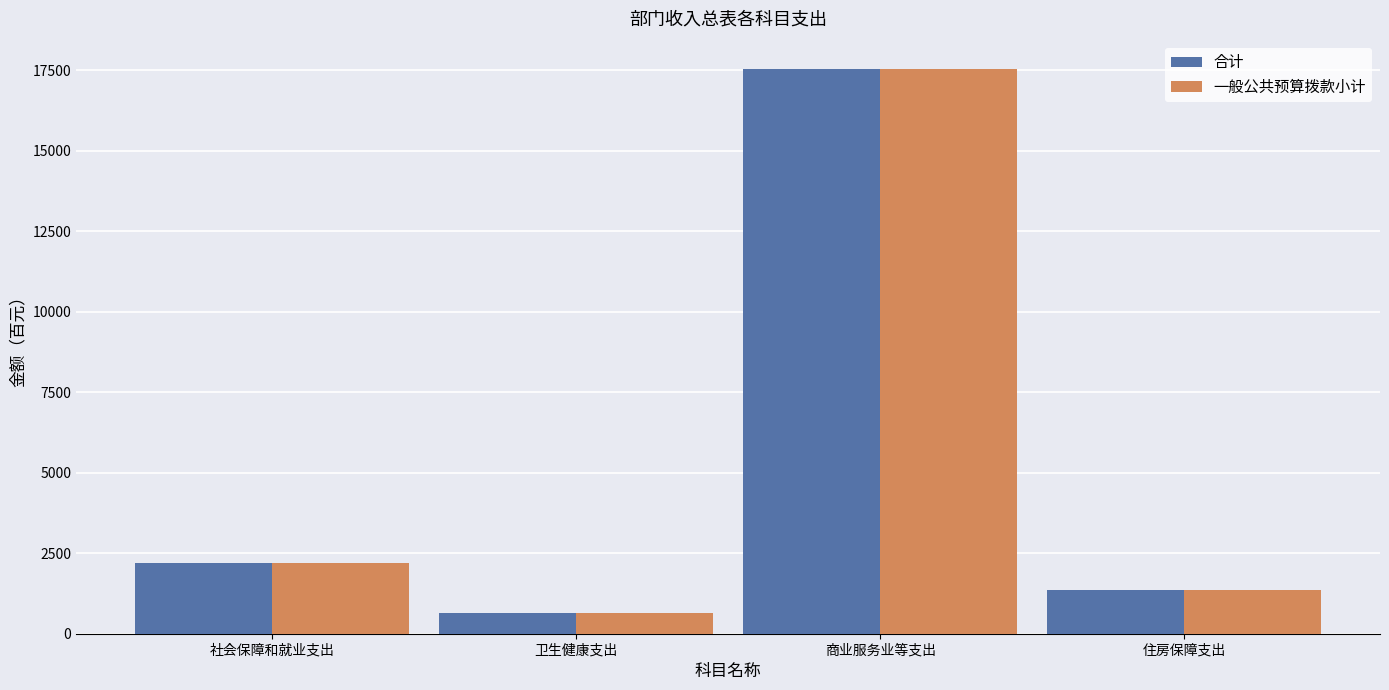

What value does the 一般公共预算拨款小计 series have at 商业服务业等支出, to the nearest 100?

17500